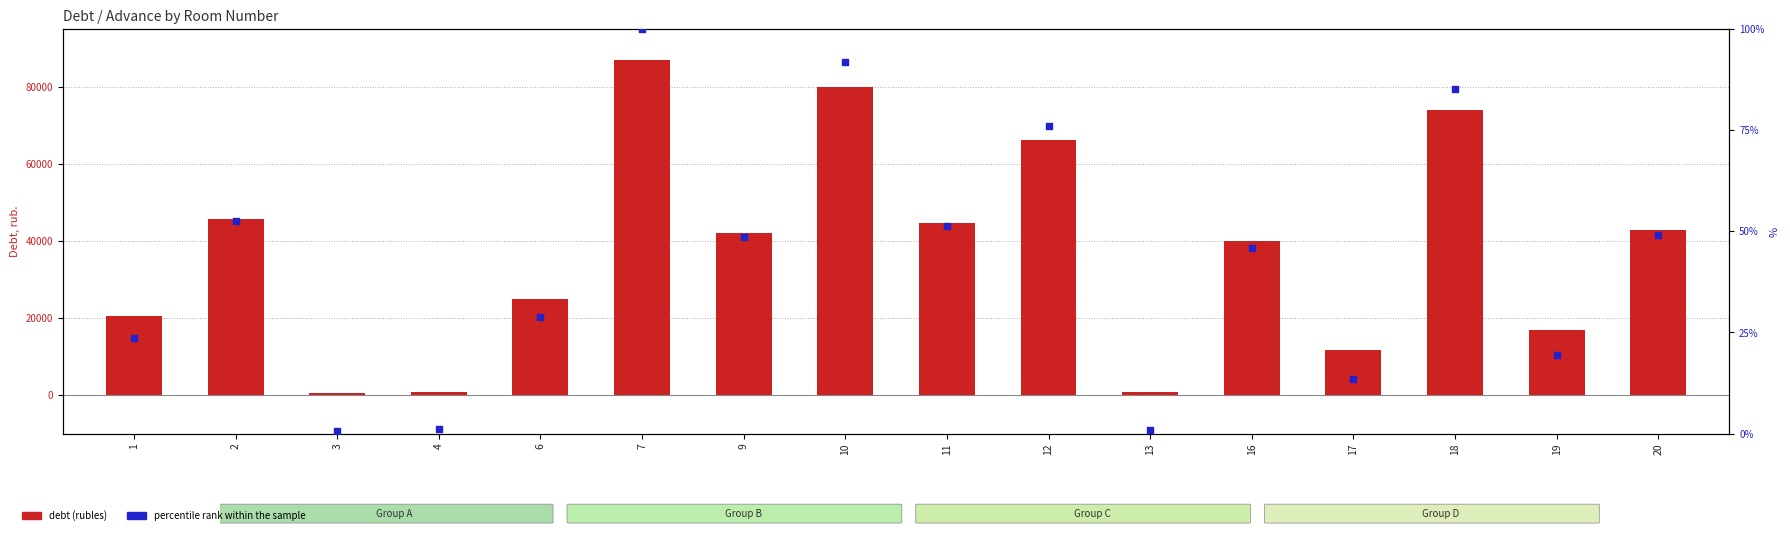

Is the value of percentile rank within the sample at 10 greater than the value of debt (rubles) at 12?

No